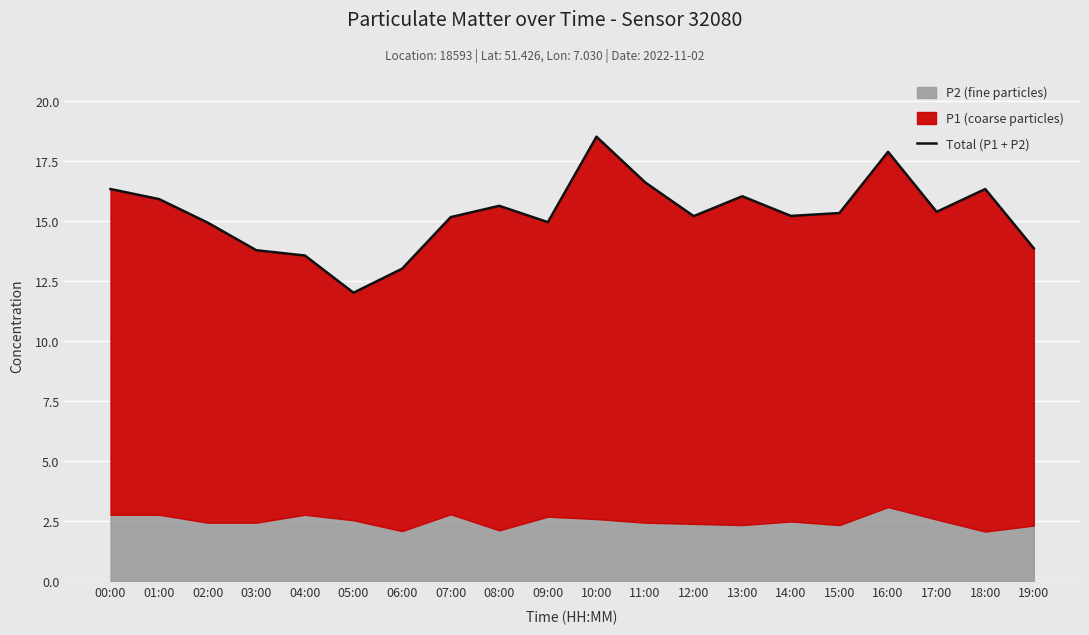

What is the label of the 3rd point from the left?

02:00